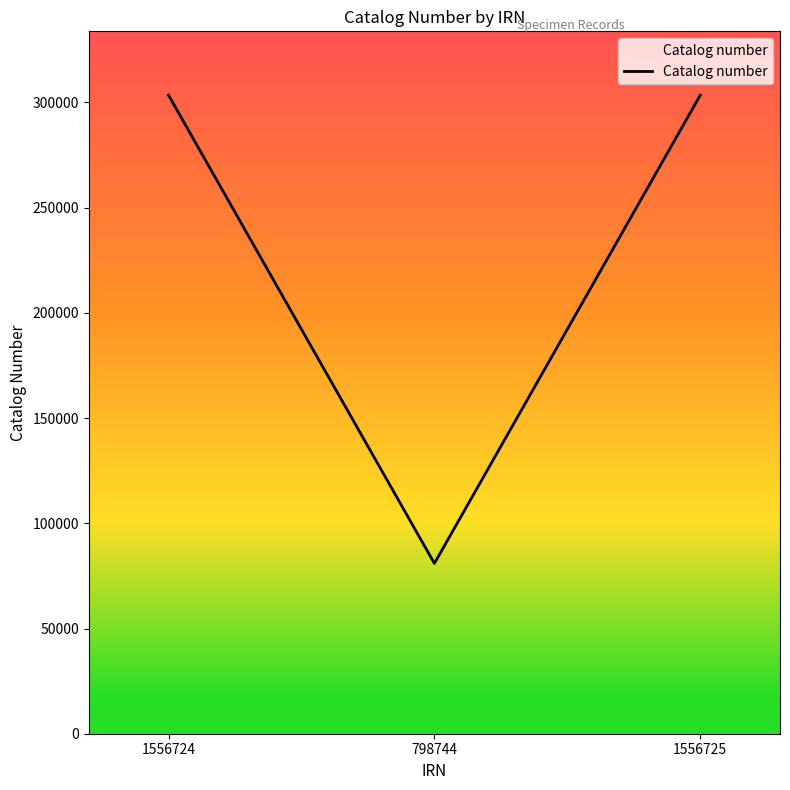

How many values are below 303463?

1